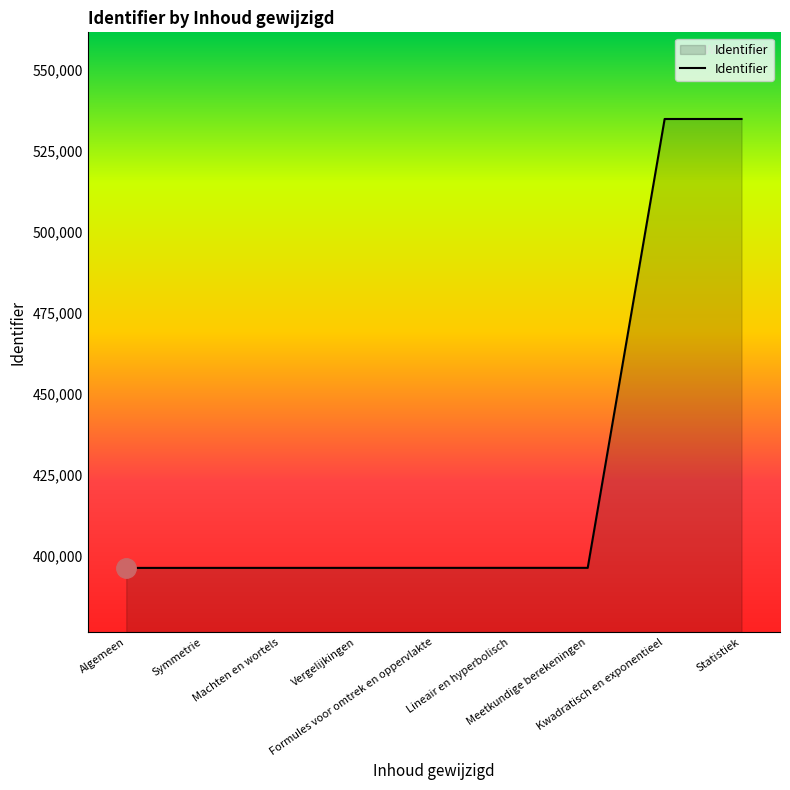

What is the smallest value displayed?

396223